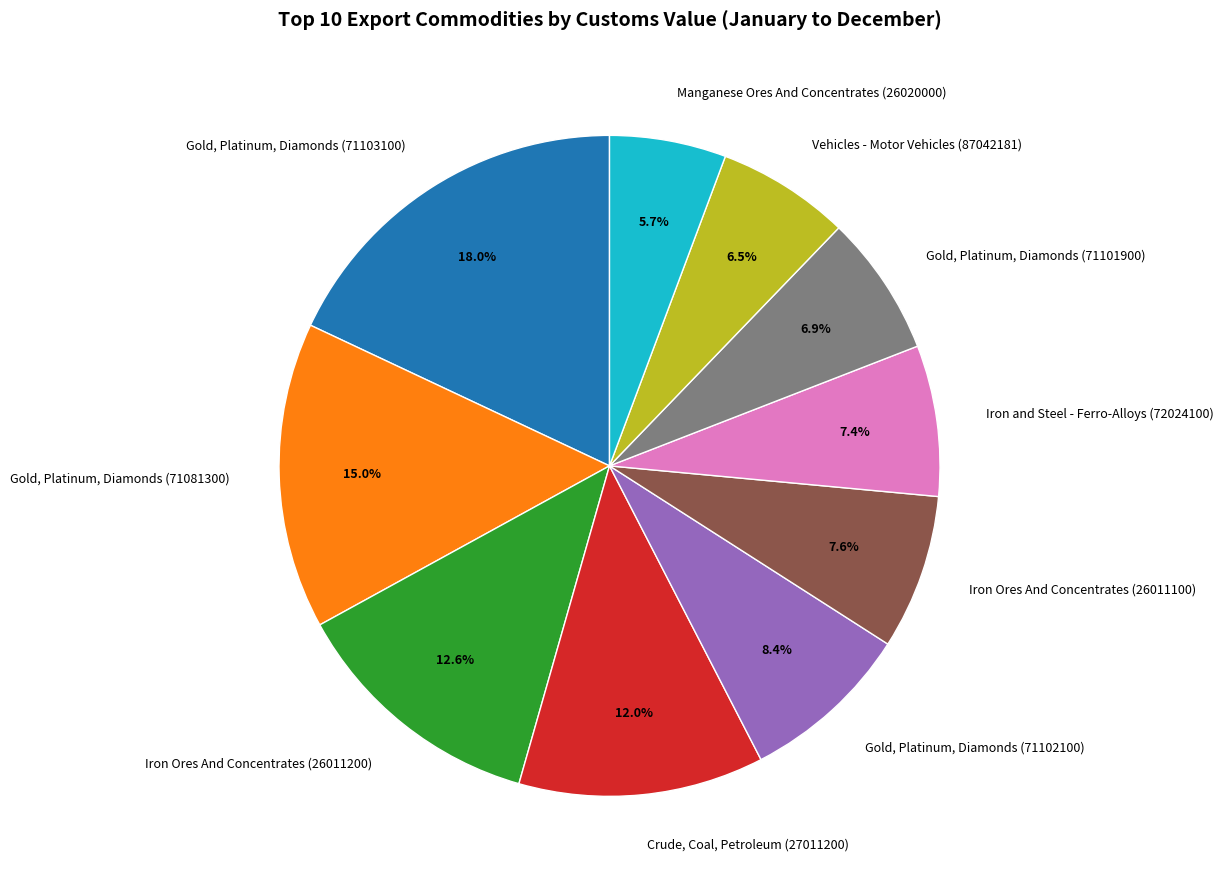

Combined, do Manganese Ores And Concentrates (26020000) and Crude, Coal, Petroleum (27011200) account for over 50%?

No